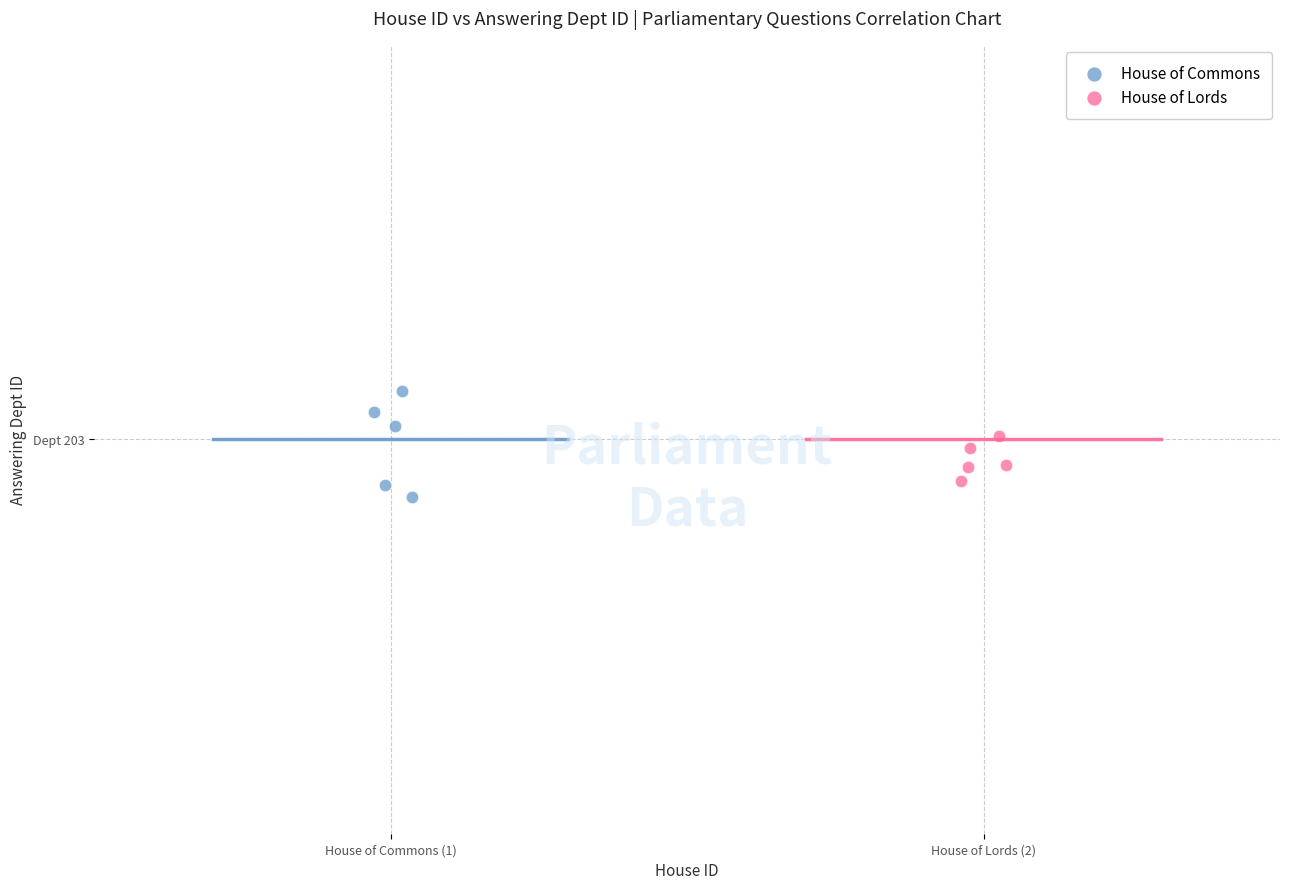

Which series has the widest spread of Y values?

House of Commons